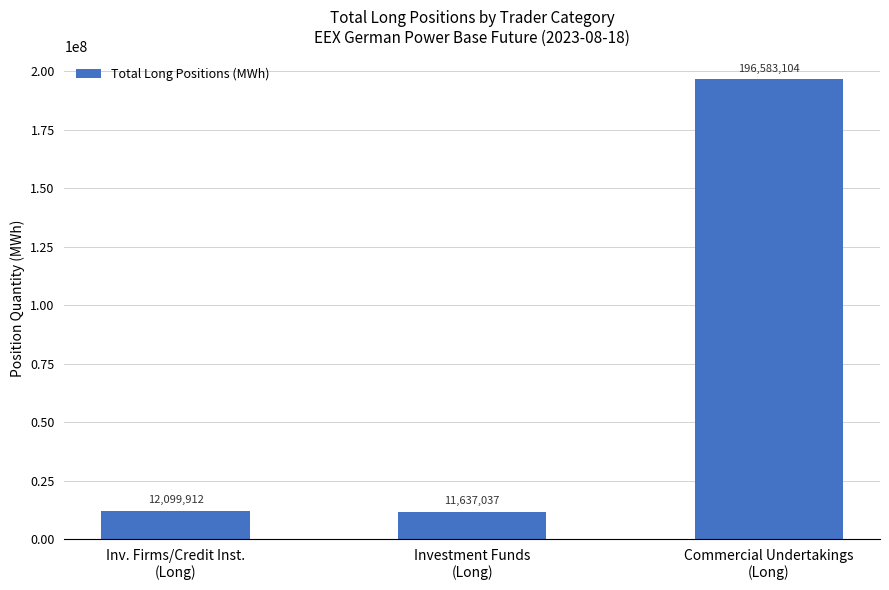

What is the smallest value displayed?

11637037.1